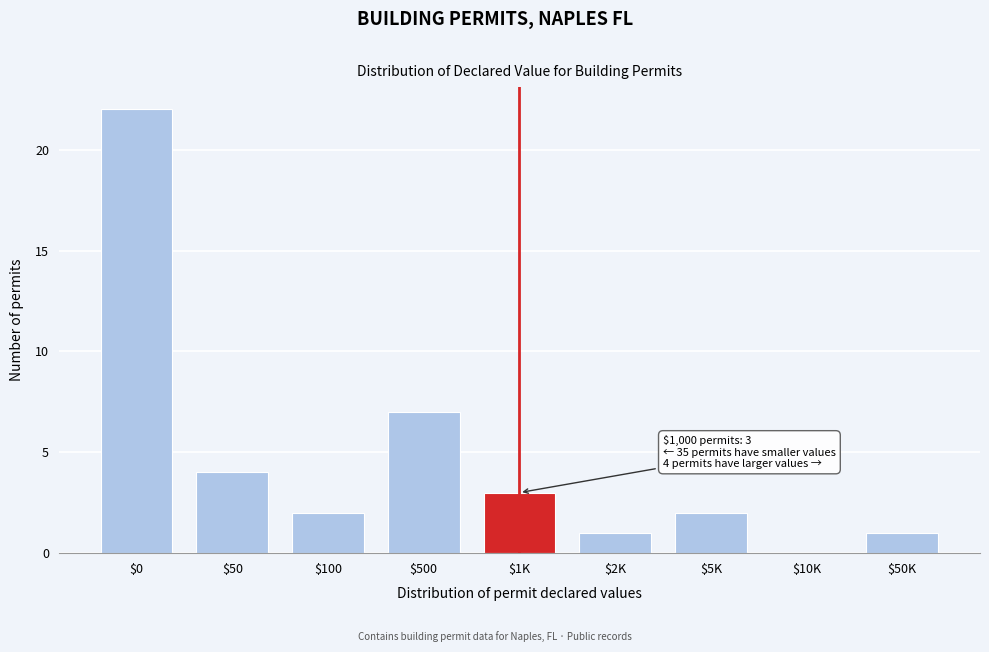

What is the sum of all values?

42